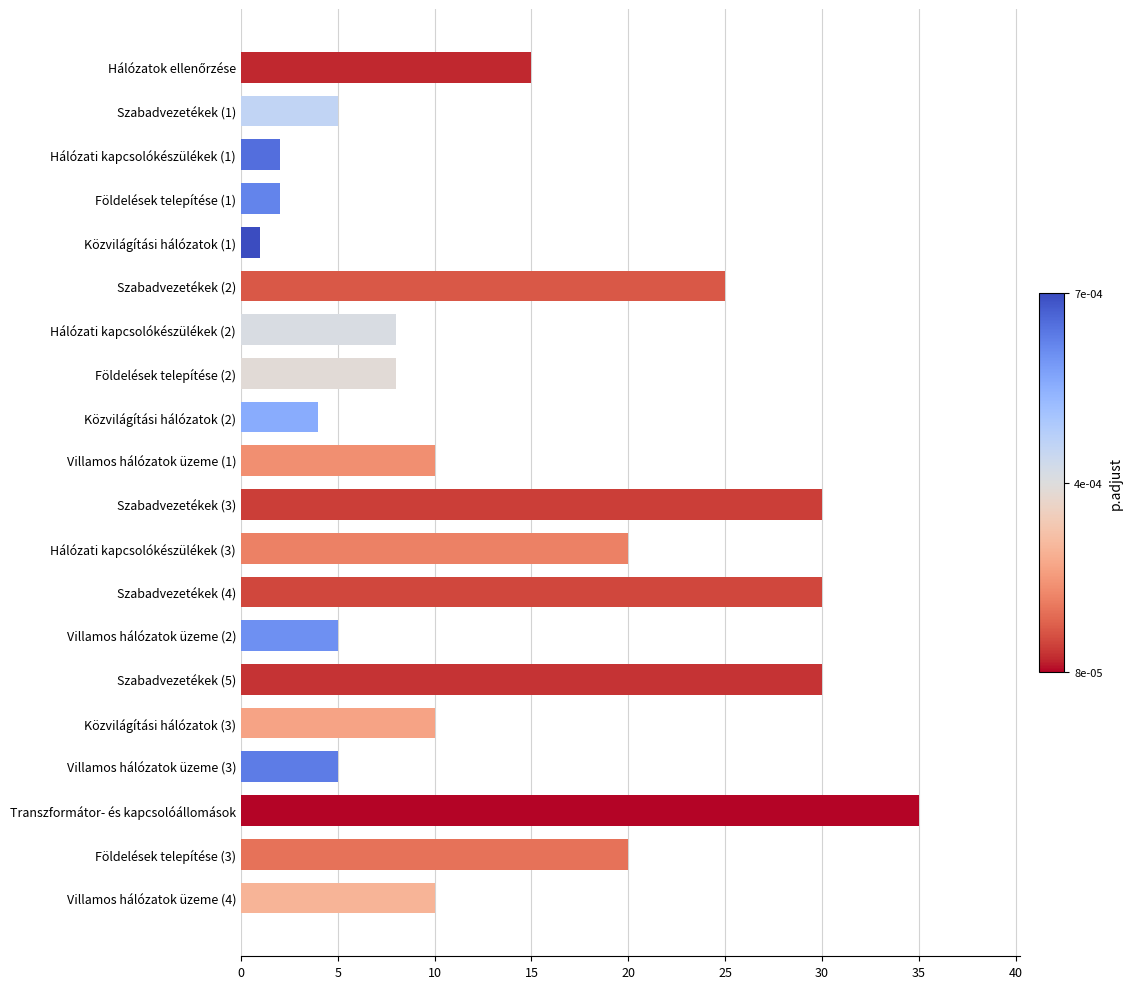

Which category has the lowest value across all series?

Közvilágítási hálózatok (1)